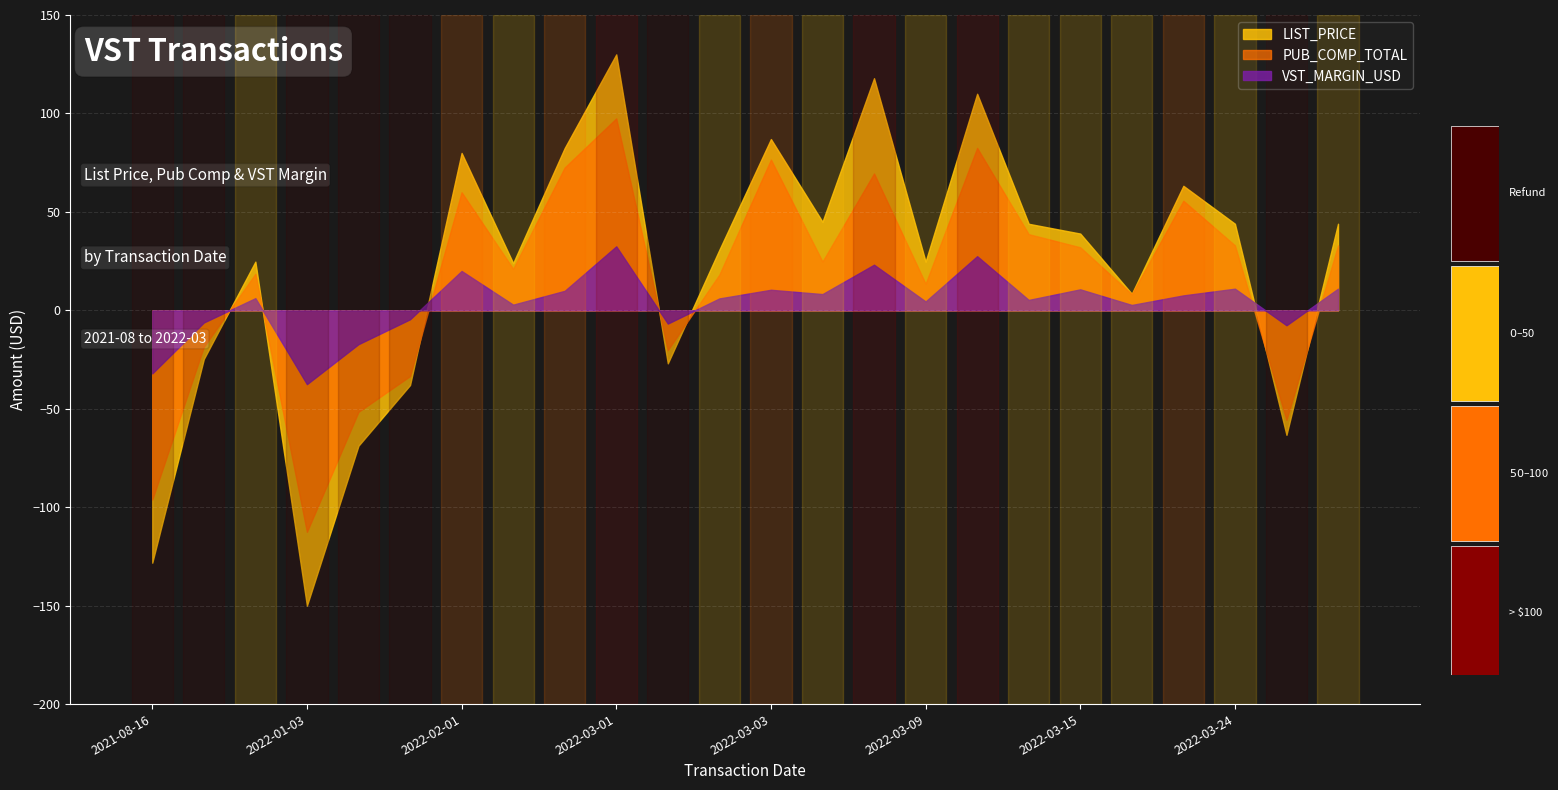

How many lines are shown in the chart?

3